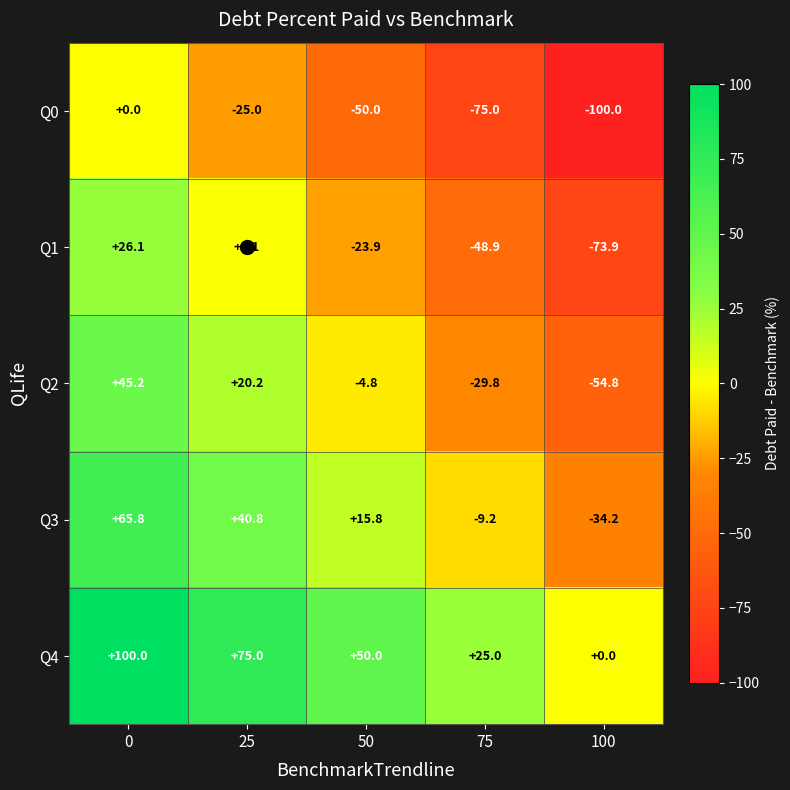

What is the difference between the maximum and minimum values in the Q1 series?

100.0